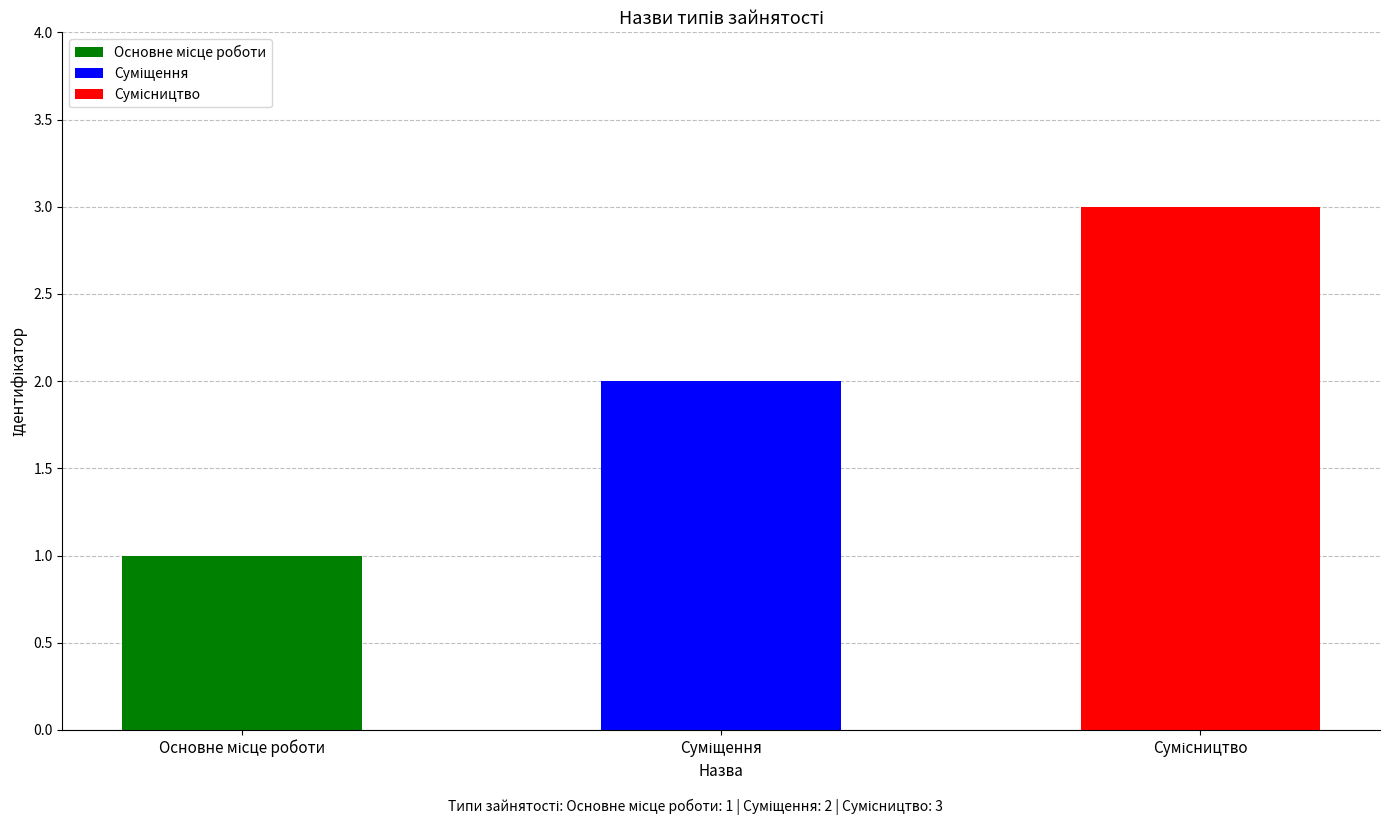

The value at Сумісництво is 3. True or false?

True